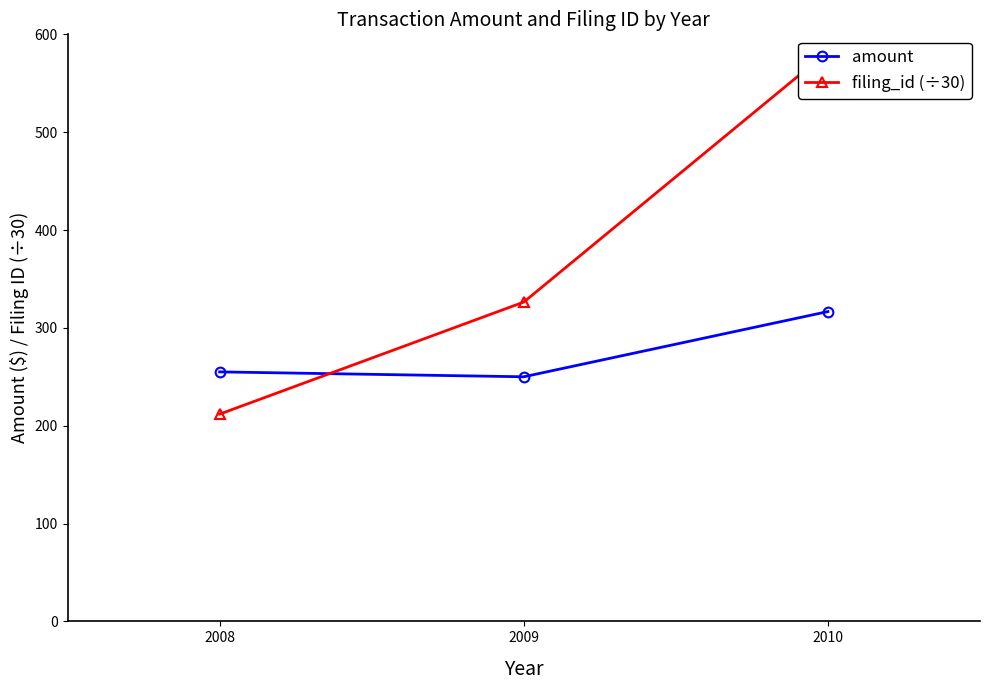

What is the smallest value displayed?

211.8